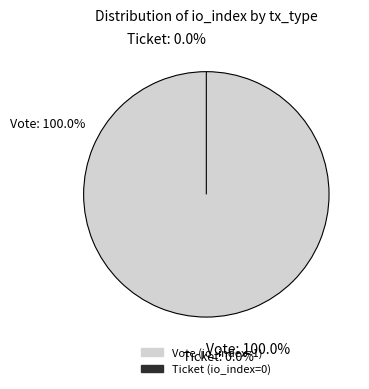

How many segments does this pie chart have?

2